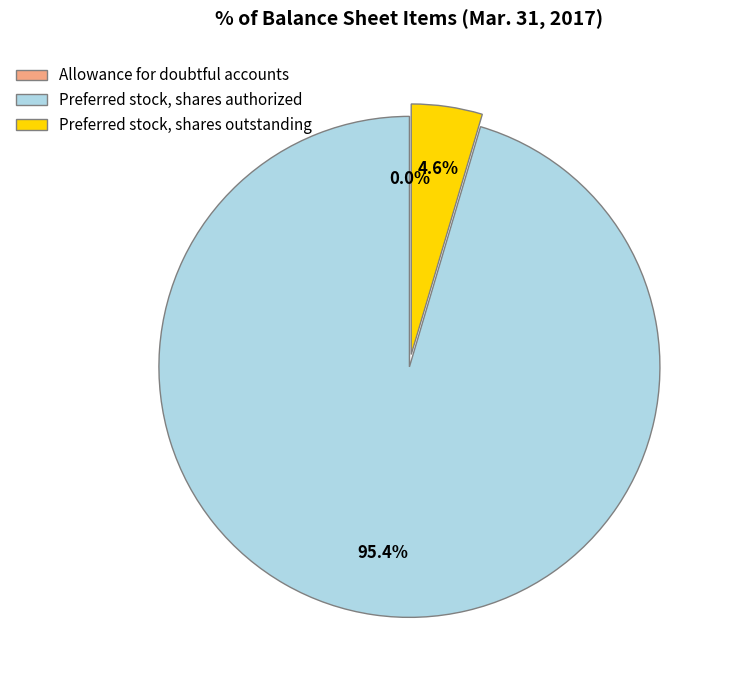

What is the smallest slice in the pie chart?

Allowance for doubtful accounts